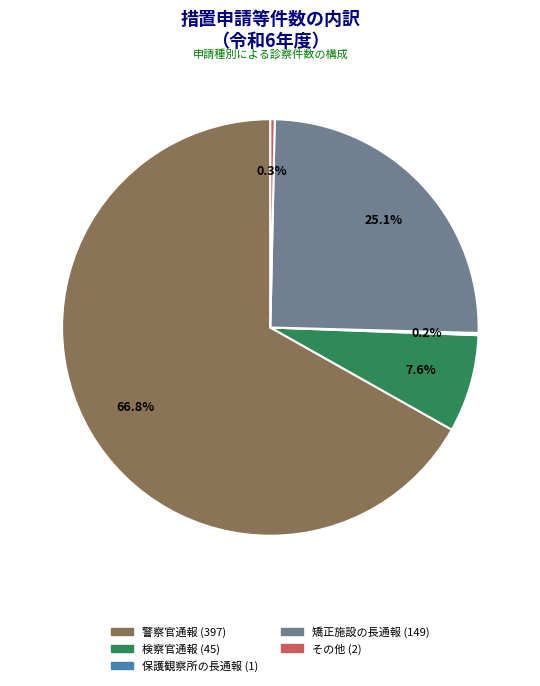

What is the largest slice in the pie chart?

警察官通報